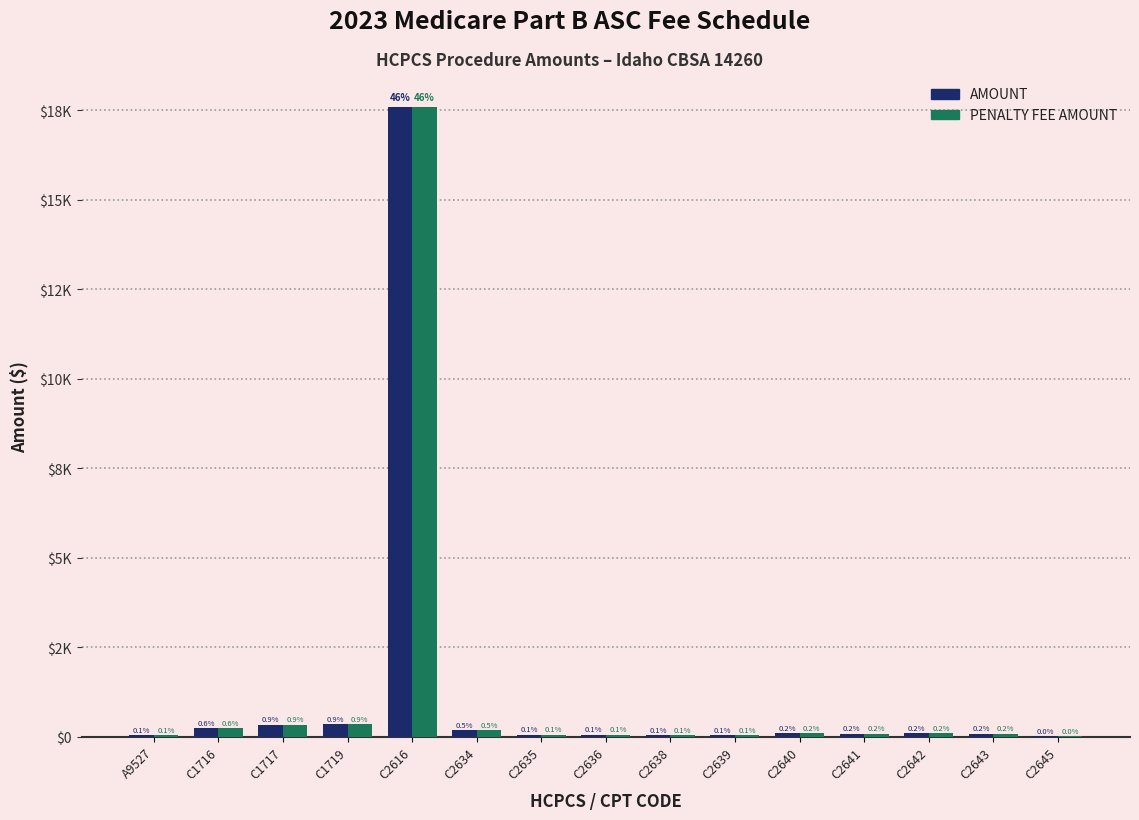

What is the difference between the second highest and minimum values in the PENALTY FEE AMOUNT series?

341.1